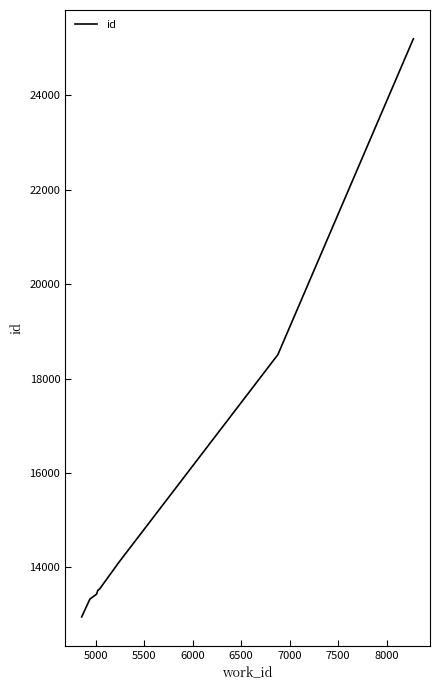

What is the difference between the maximum and minimum values?

12235